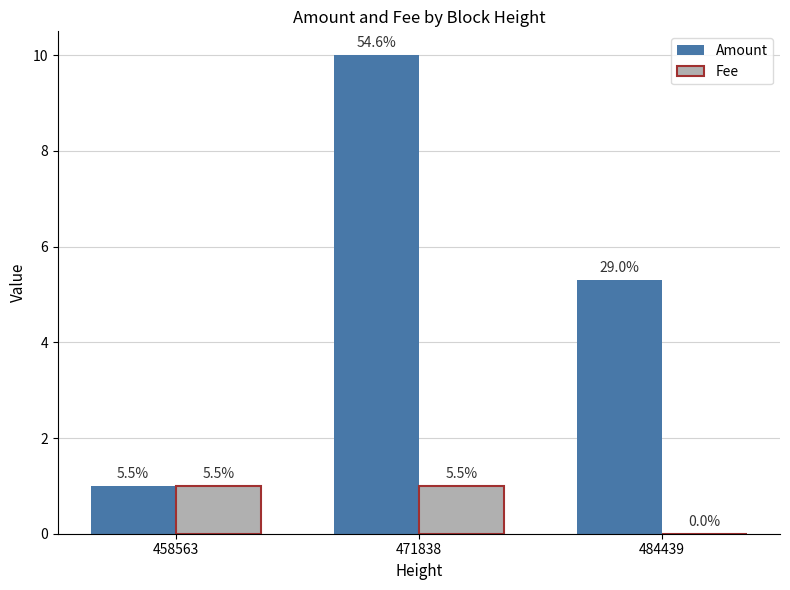

How many Amount values are between 1 and 10?

3